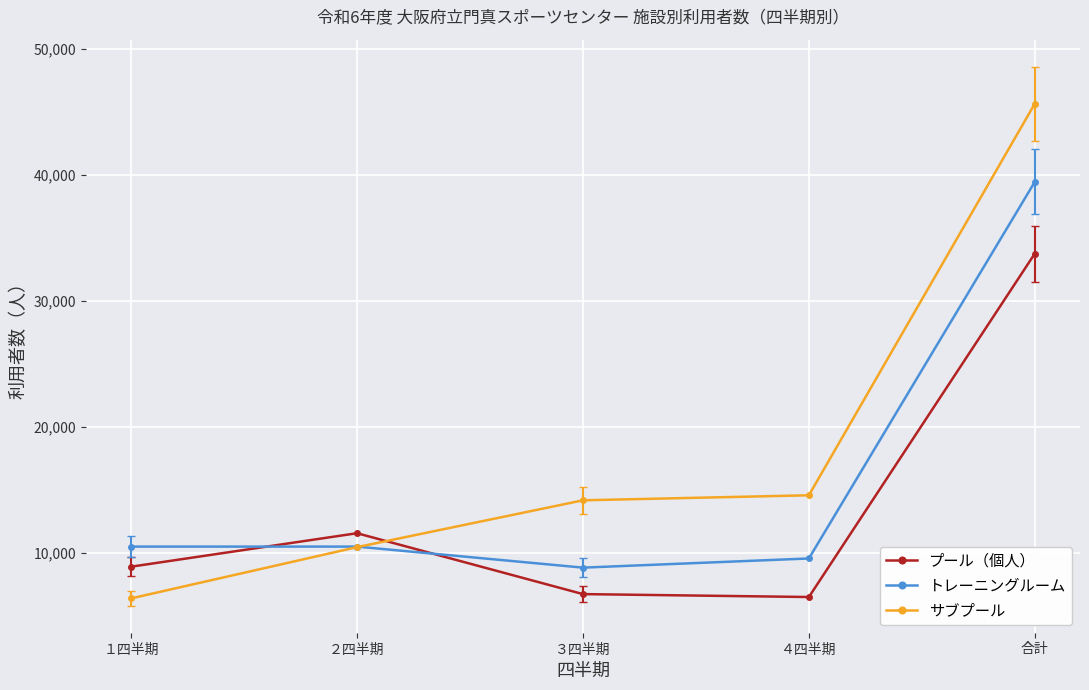

The プール（個人） series shows 33754 at 合計. True or false?

True